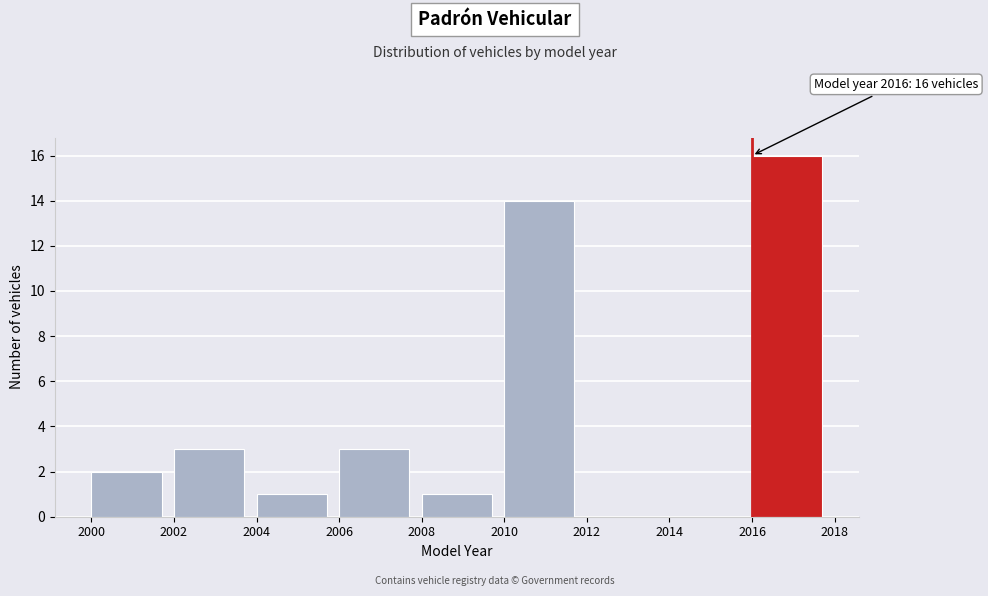

Which range on the x-axis has the tallest bar?

2016 to 2018